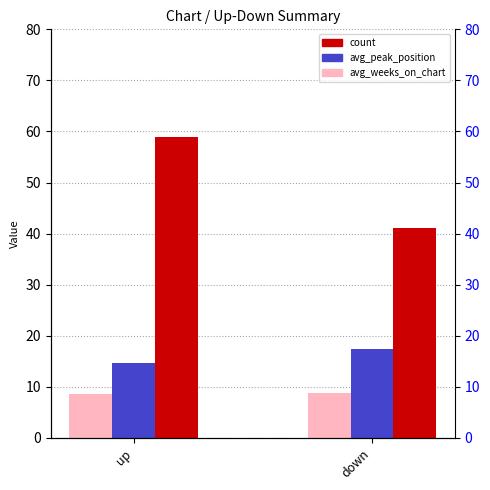

The value of avg_weeks_on_chart at up is 8.6. True or false?

True